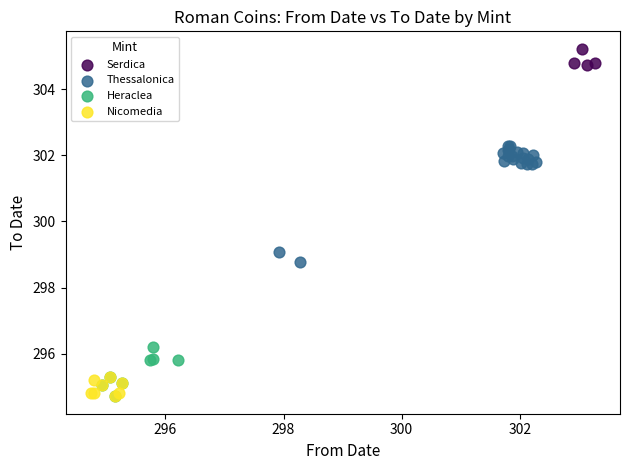

Which series has the widest spread of Y values?

Thessalonica